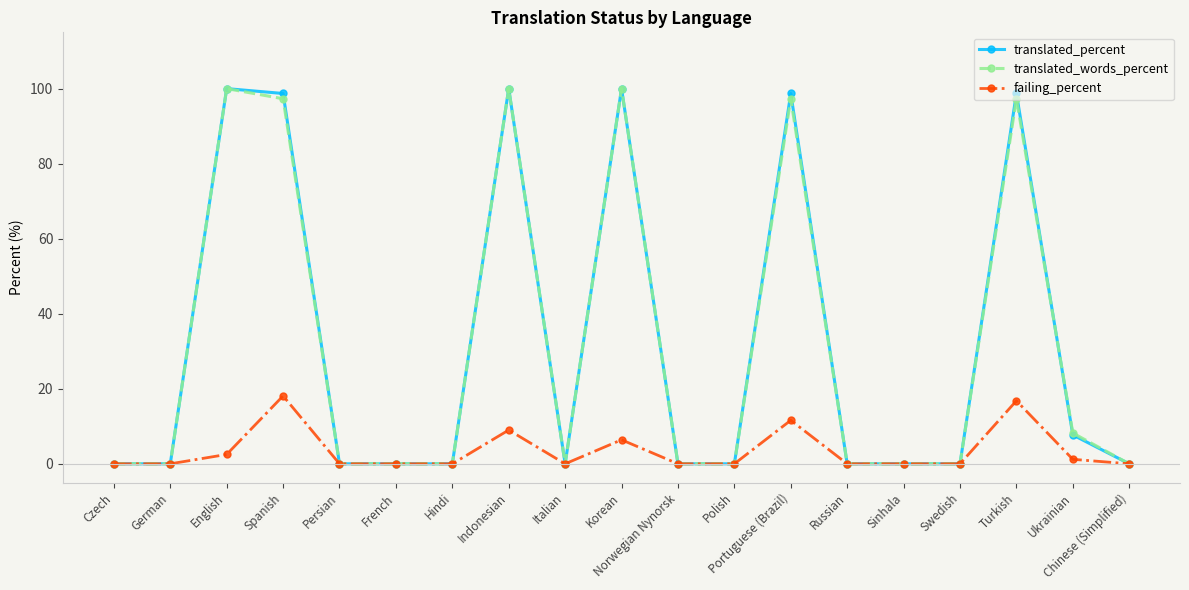

What is the label of the 14th point from the right?

French